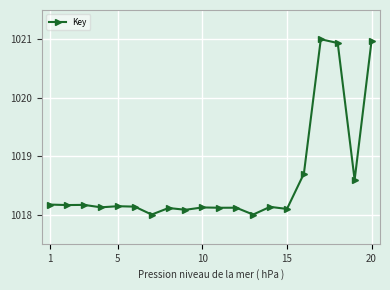

True or false: the data has more than 0 interior local peaks.

True